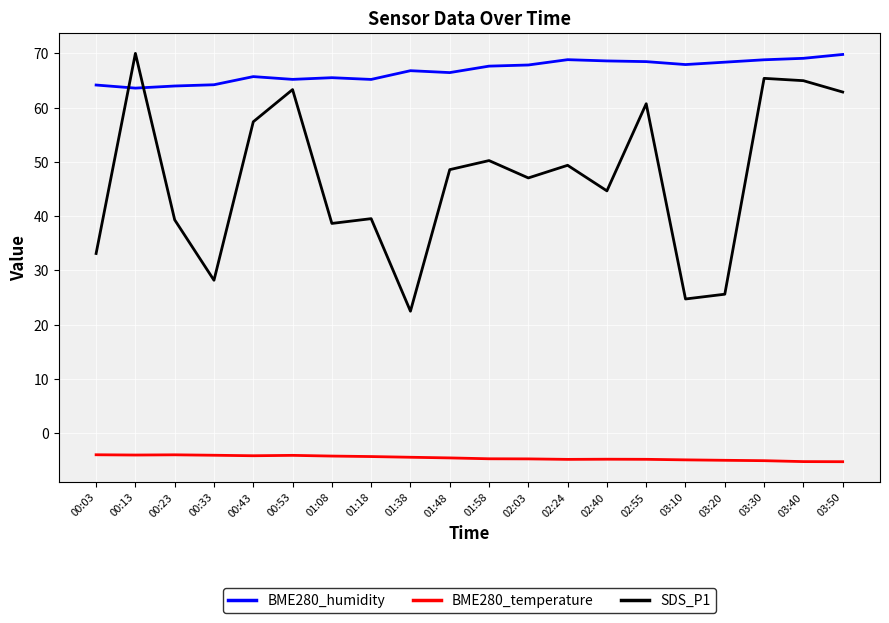

What position from the left is 00:43?

5